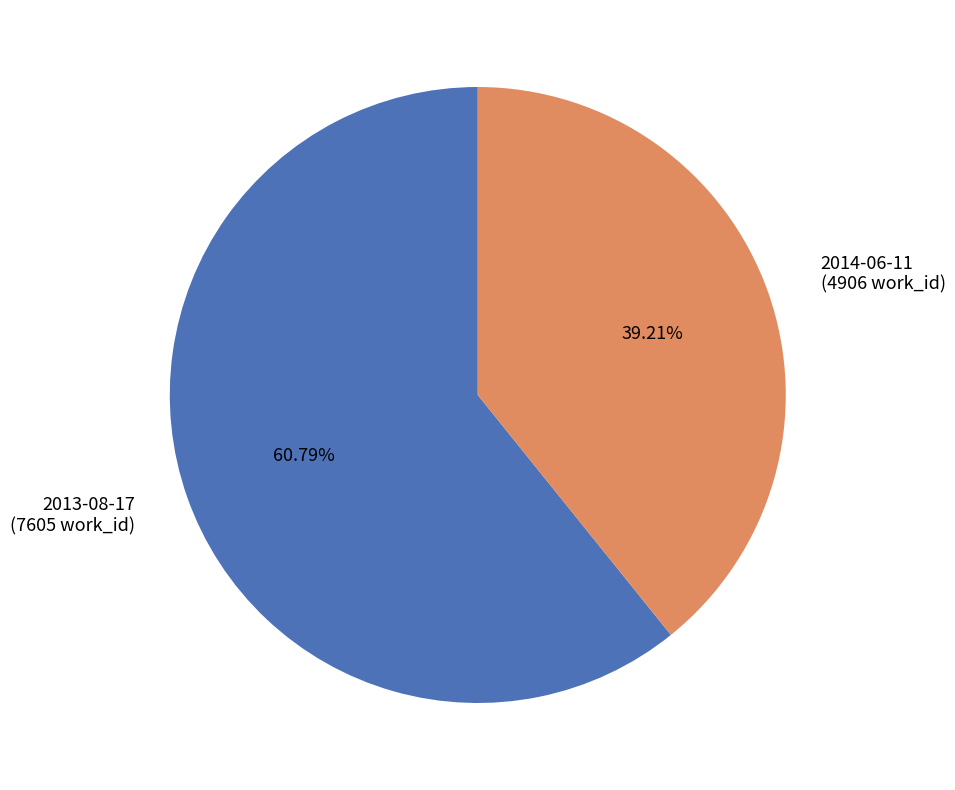

Approximately how many times larger is the value at 2013-08-17 (7605 work_id) compared to 2014-06-11 (4906 work_id)?

1.6